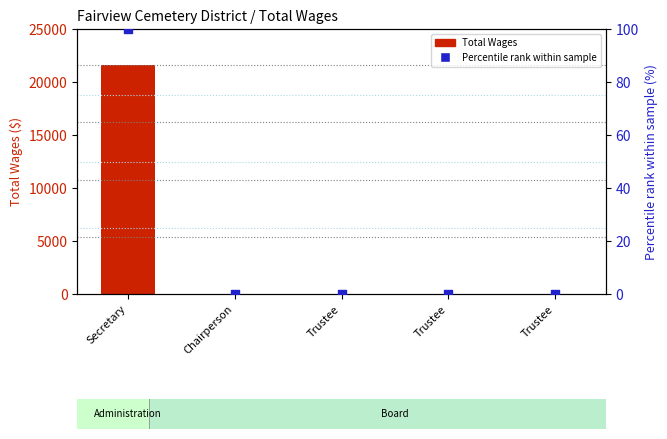

What are all the series names shown in the legend?

Total Wages, Percentile rank within sample